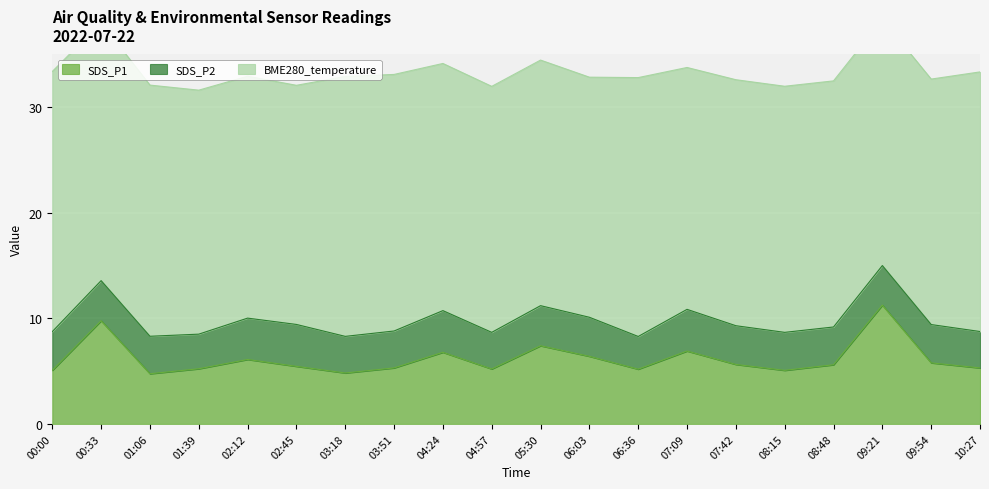

How many data points does each series have?

20